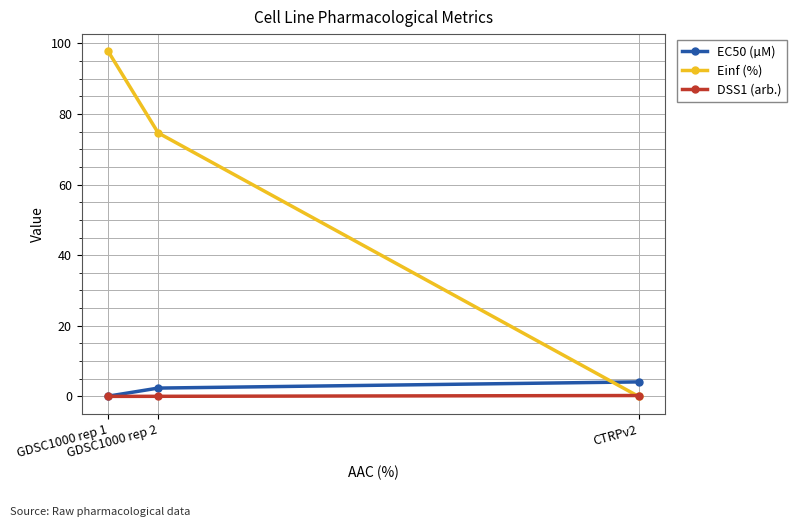

What is the greatest value displayed?

97.7